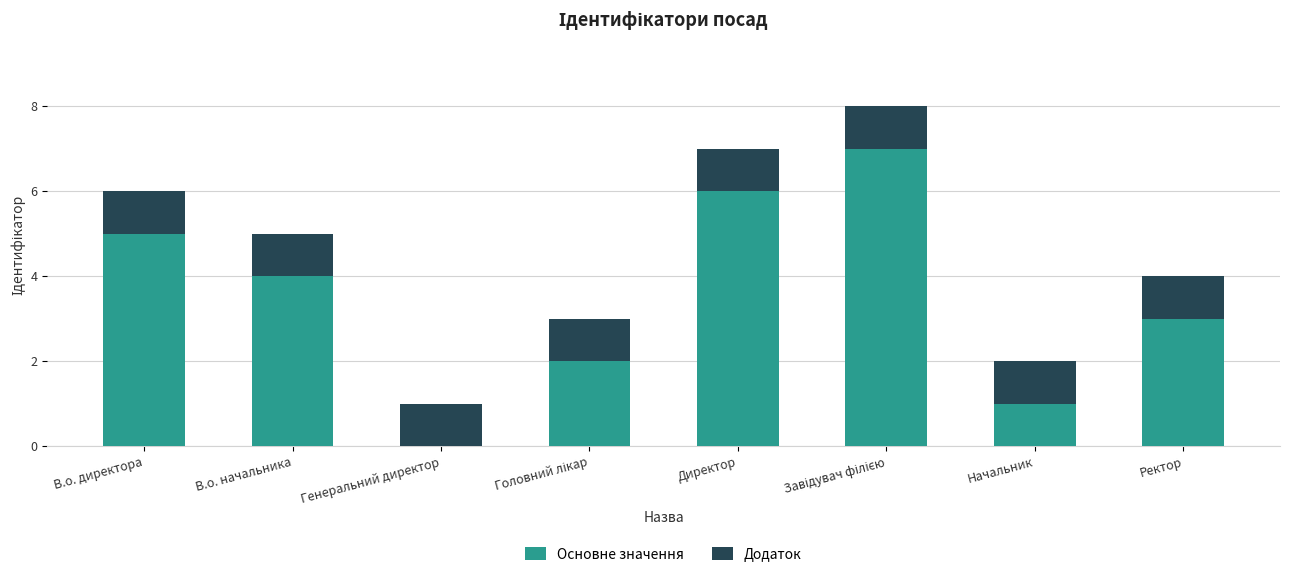

Is it true that Основне значення equals 3 at Генеральний директор?

False